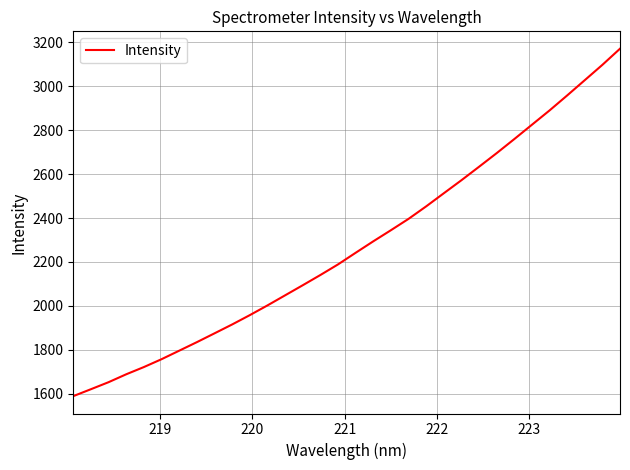

What is the minimum value shown in the chart?

1589.2